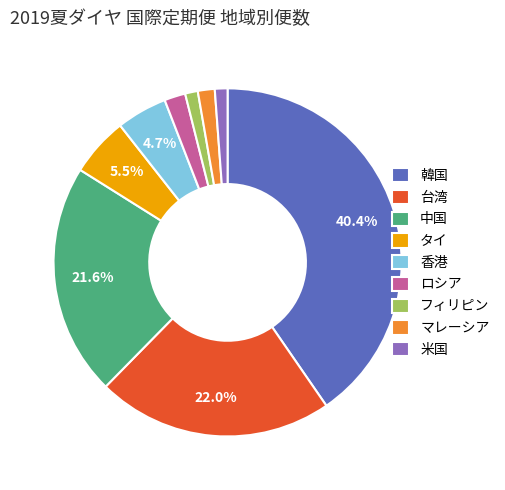

How many segments does this pie chart have?

9